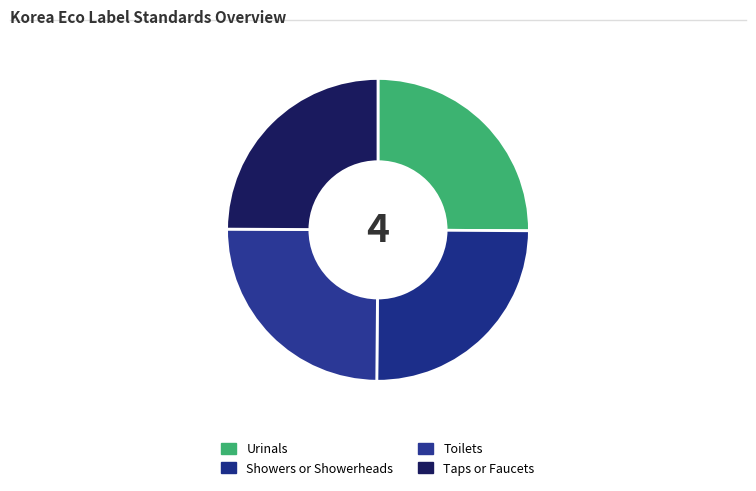

What is the total percentage of Taps or Faucets and Urinals?

50.0%